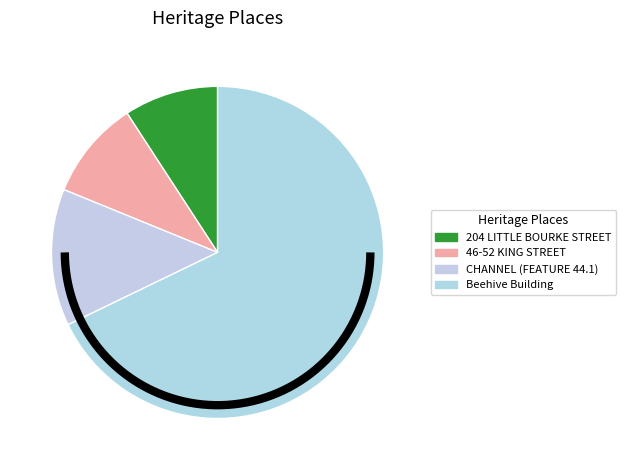

To the nearest percent, what is the difference between the Beehive Building and 204 LITTLE BOURKE STREET slice percentages?

59%